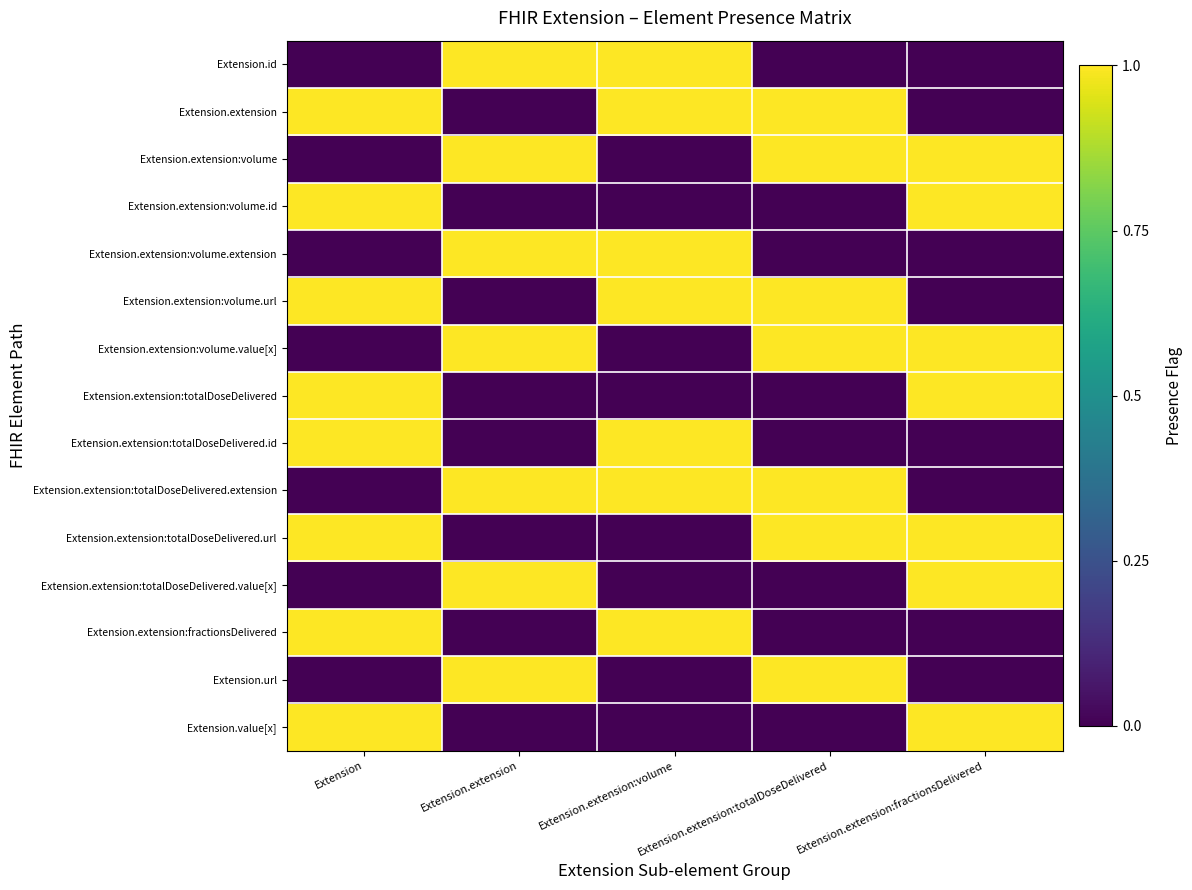

List the series in order of their peak value, lowest first.

Extension.id, Extension.extension, Extension.extension:volume, Extension.extension:volume.id, Extension.extension:volume.extension, Extension.extension:volume.url, Extension.extension:volume.value[x], Extension.extension:totalDoseDelivered, Extension.extension:totalDoseDelivered.id, Extension.extension:totalDoseDelivered.extension, Extension.extension:totalDoseDelivered.url, Extension.extension:totalDoseDelivered.value[x], Extension.extension:fractionsDelivered, Extension.url, Extension.value[x]